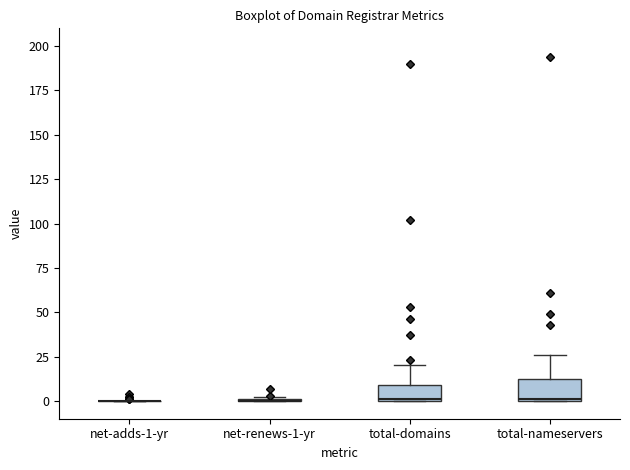

Where is the lower edge of the box for total-domains on the y-axis? The values are not printed on the chart, so give them approximately, as read against the axis.

0